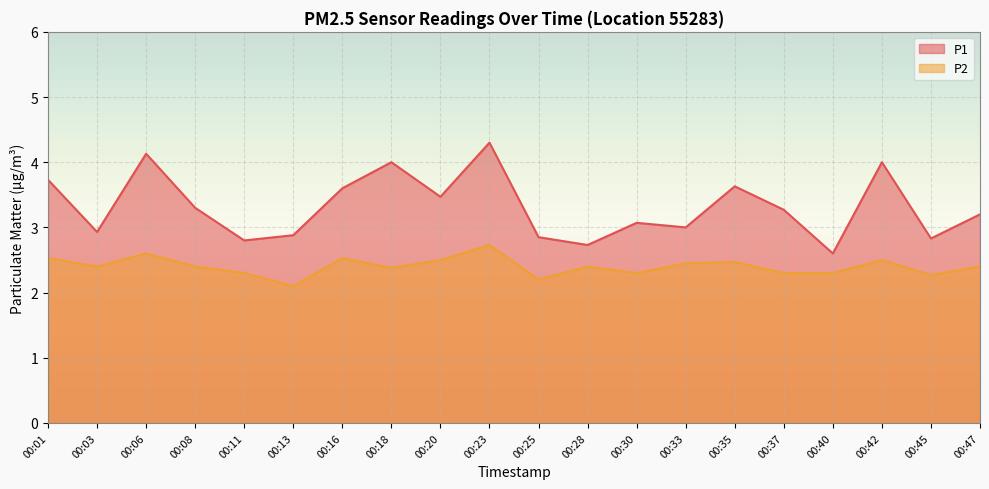

At how many categories does at least one series exceed 2?

20